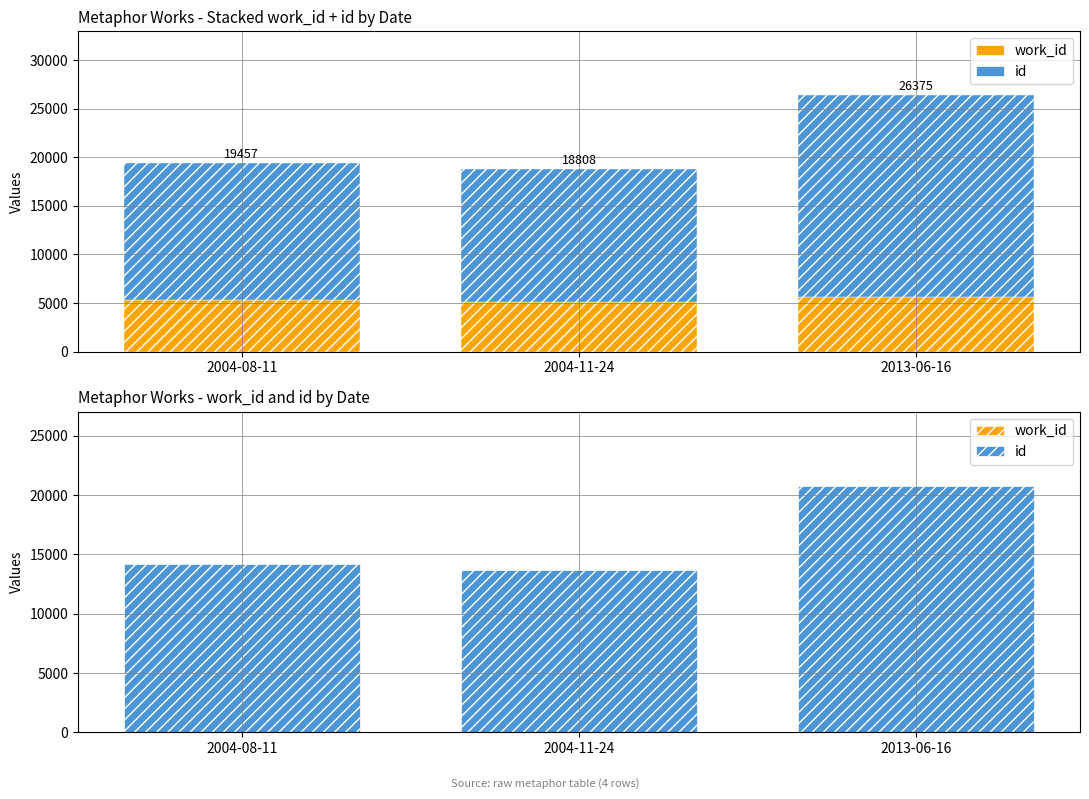

What is the lowest value of the work_id series?

5088